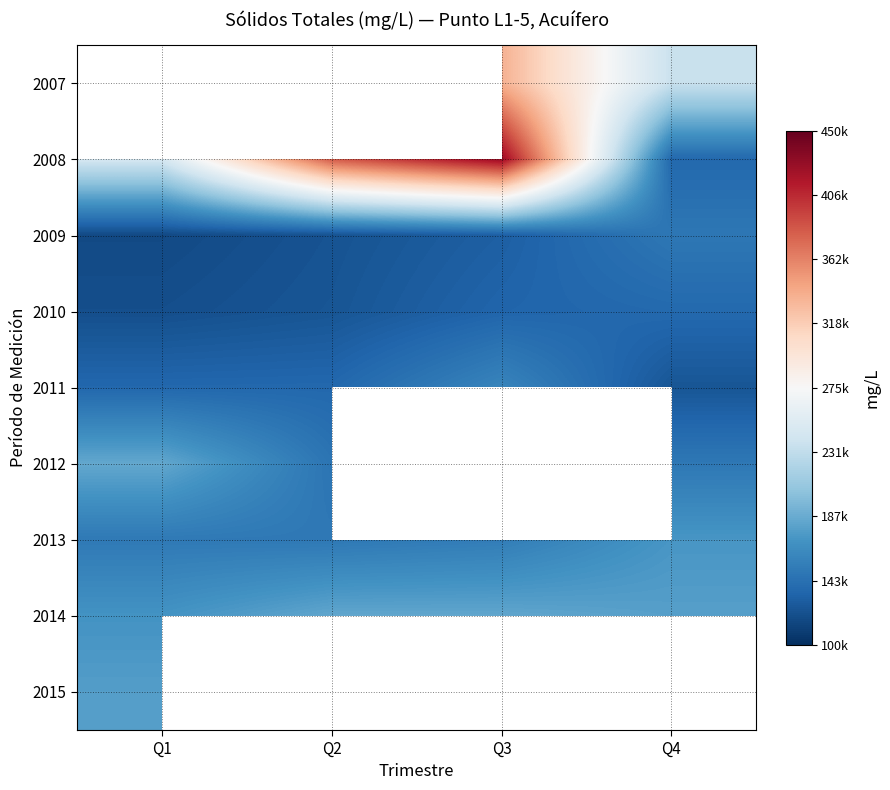

Which has a higher value, Q4 or Q3?

Q3